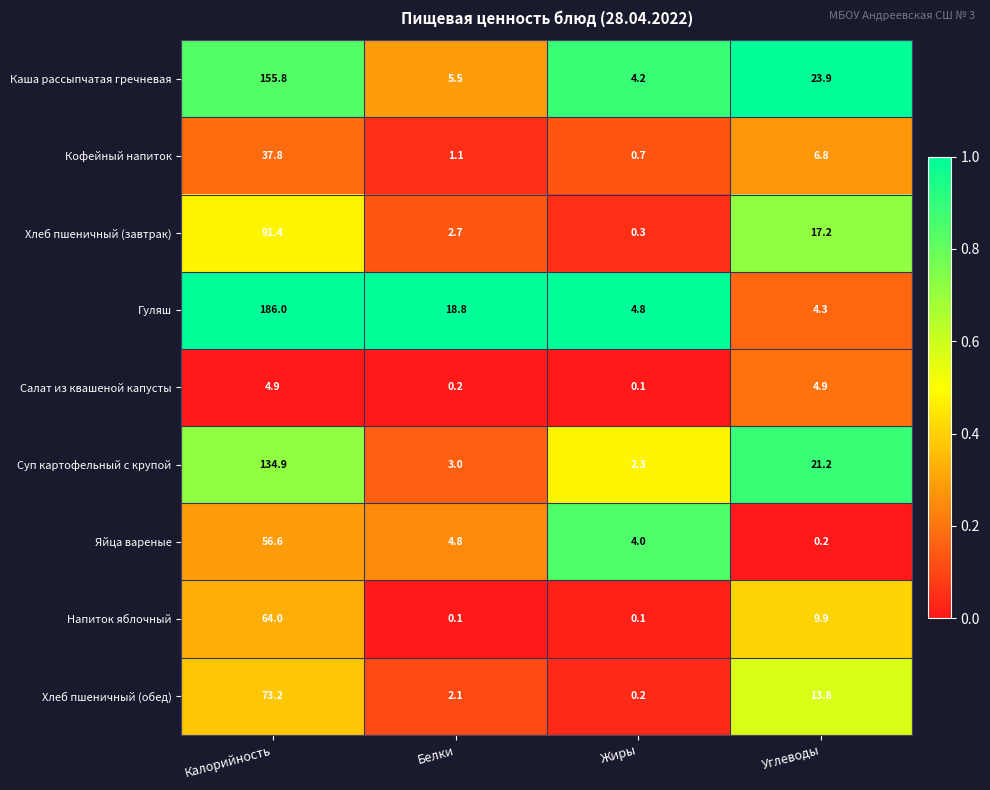

Where does the Кофейный напиток series first go above 6?

Калорийность